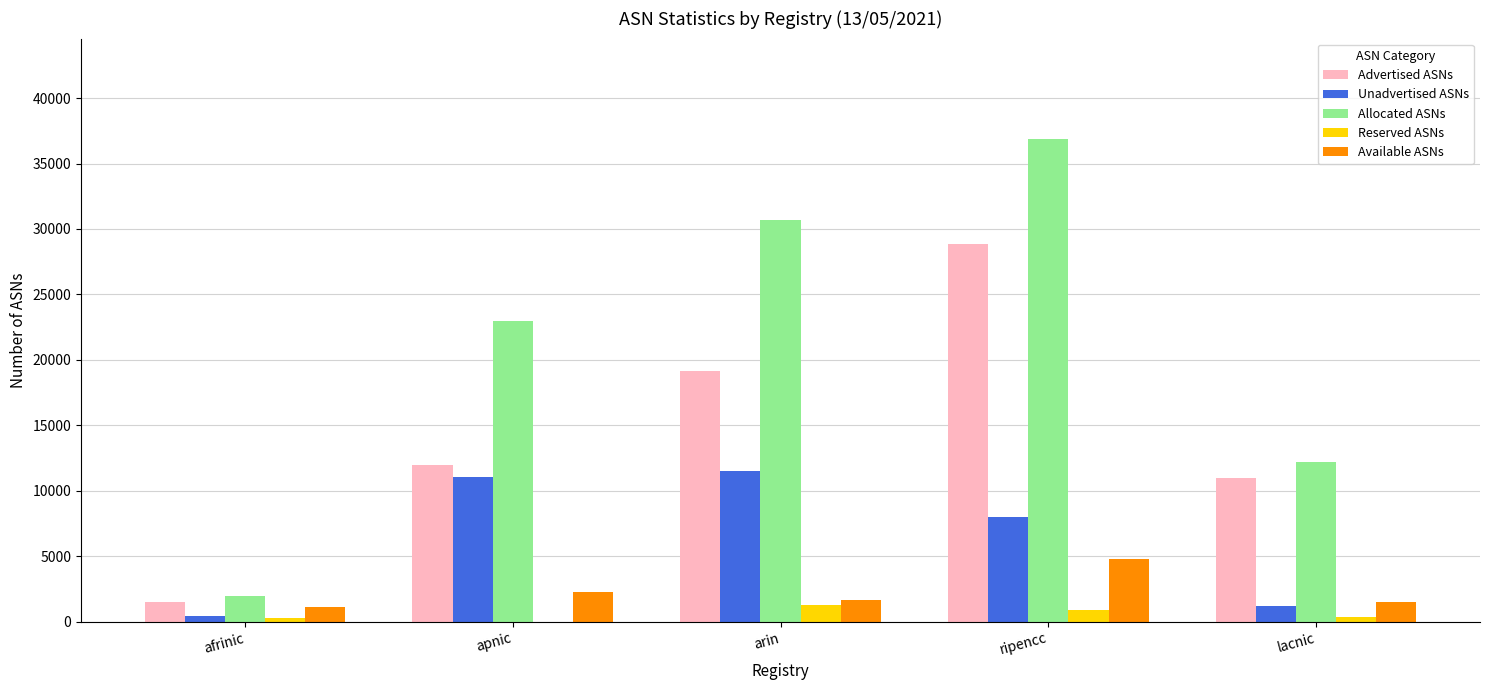

True or false: Allocated ASNs has a value of 18716 at lacnic.

False